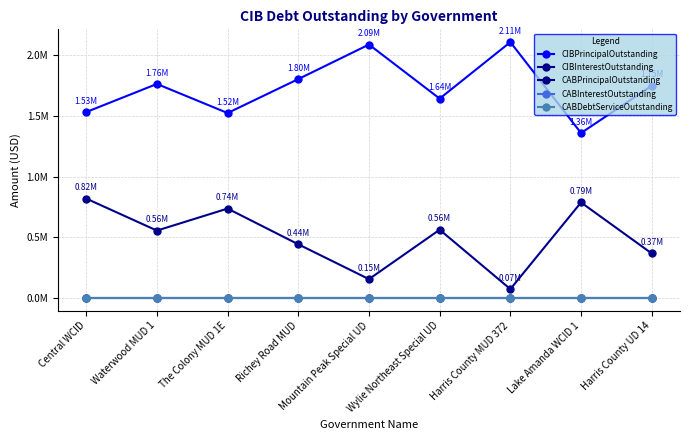

At which category does CIBInterestOutstanding reach its first local peak?

The Colony MUD 1E